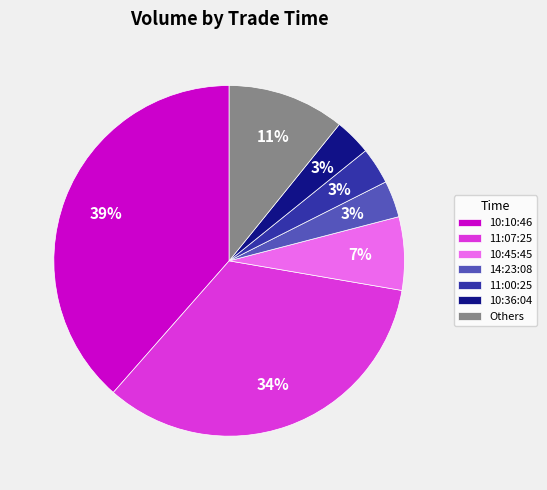

To the nearest percent, what portion does 11:00:25 represent?

3%